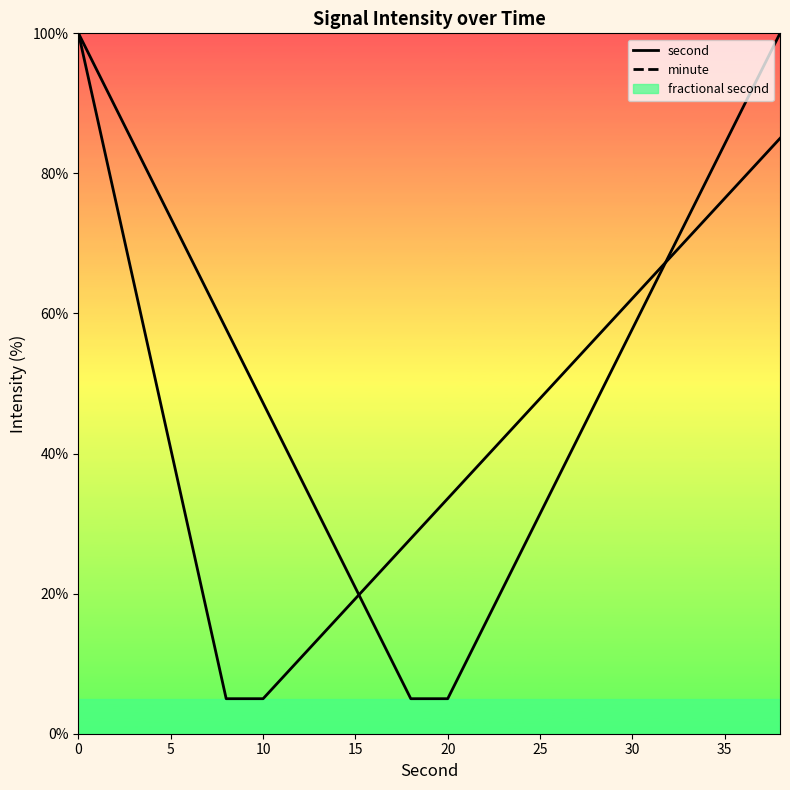

What is the value of the minute point at the 12th from the left?

39.3